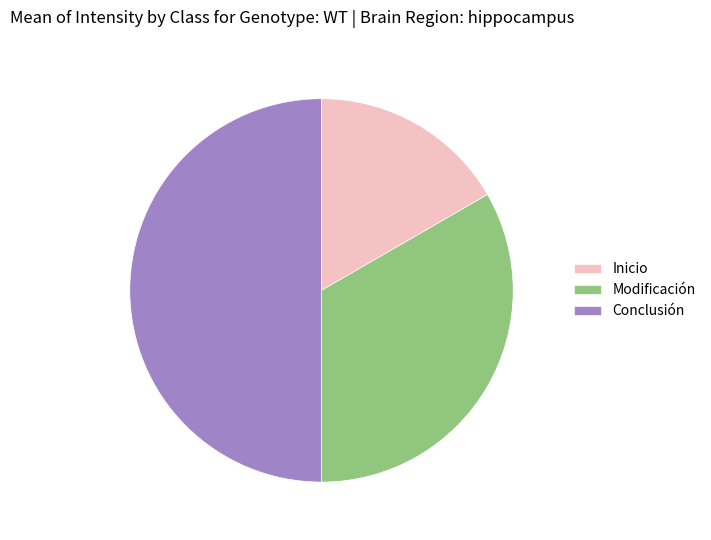

Is it true that Inicio is 17% of the pie?

True